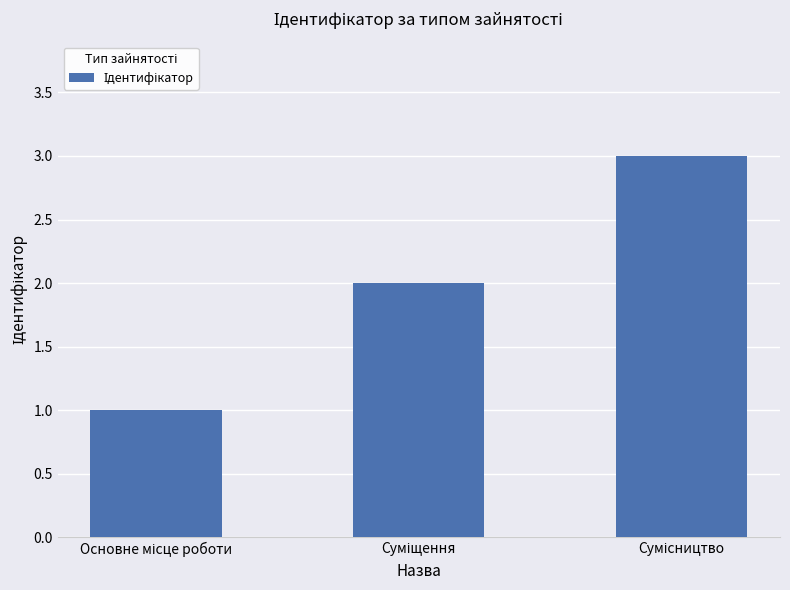

What is the sum of all values?

6